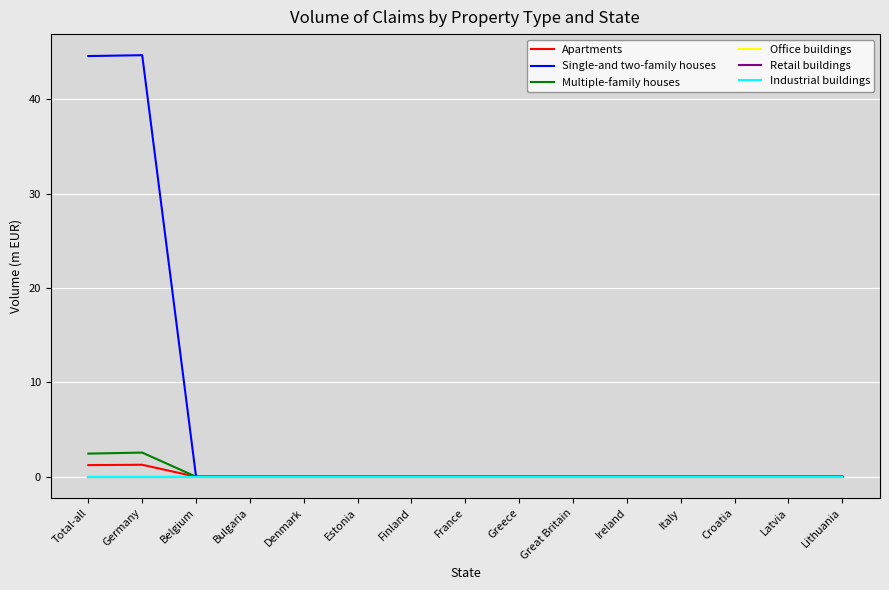

At Lithuania, list the series in order from largest to smallest.

Apartments, Single-and two-family houses, Multiple-family houses, Office buildings, Retail buildings, Industrial buildings